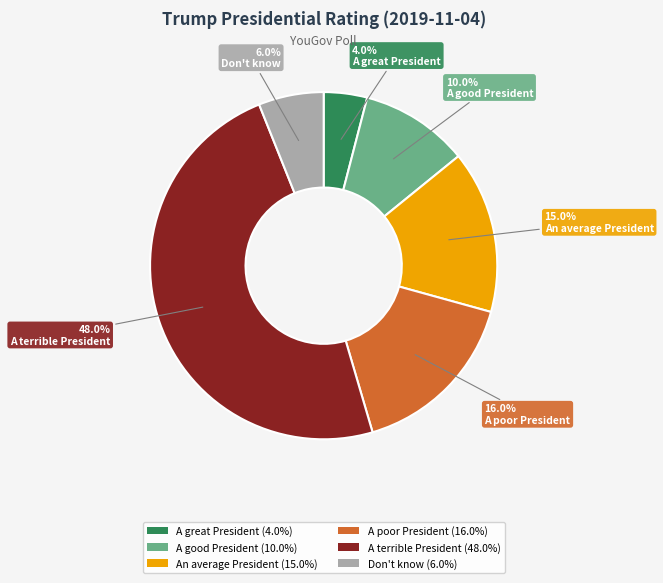

To the nearest percent, what portion does A poor President represent?

16%